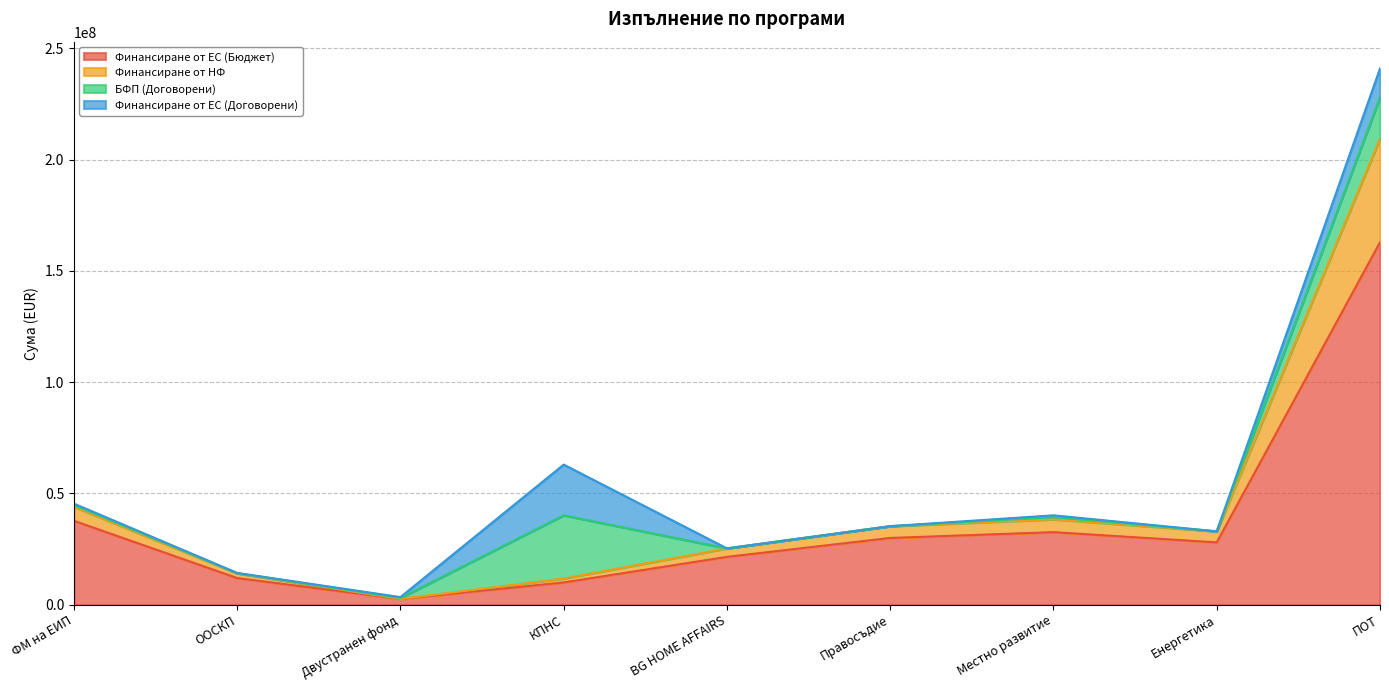

At which category does the chart reach its minimum across all series?

Двустранен фонд